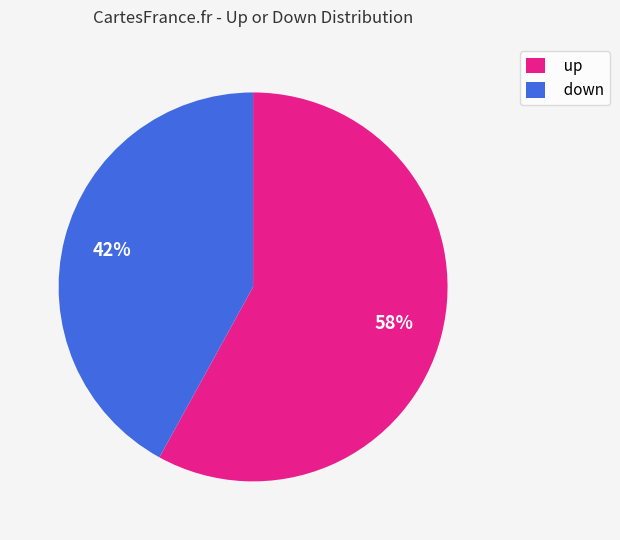

Do up and down together represent more than half of the pie?

Yes